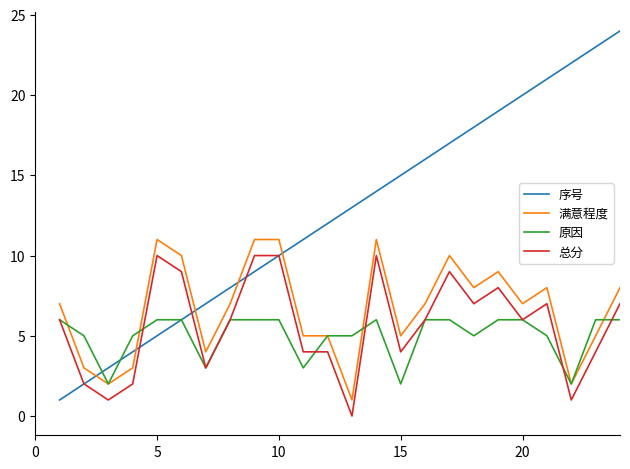

True or false: 满意程度 and 总分 cross at least once.

False